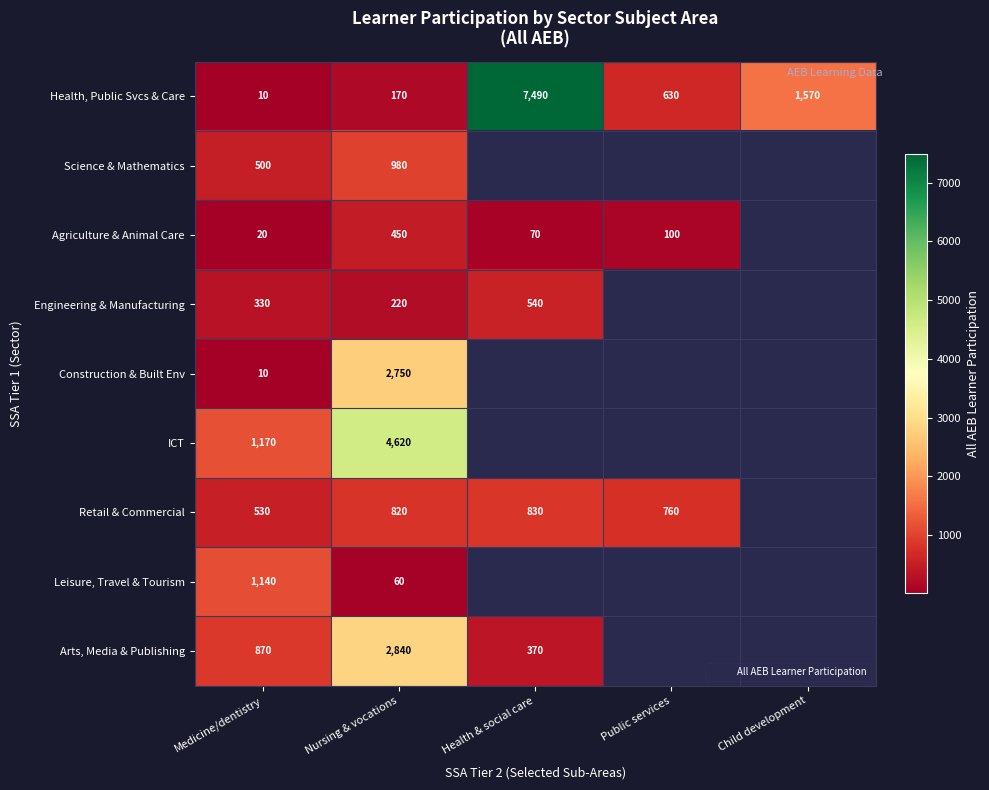

What is the maximum value for Health, Public Svcs & Care?

7490